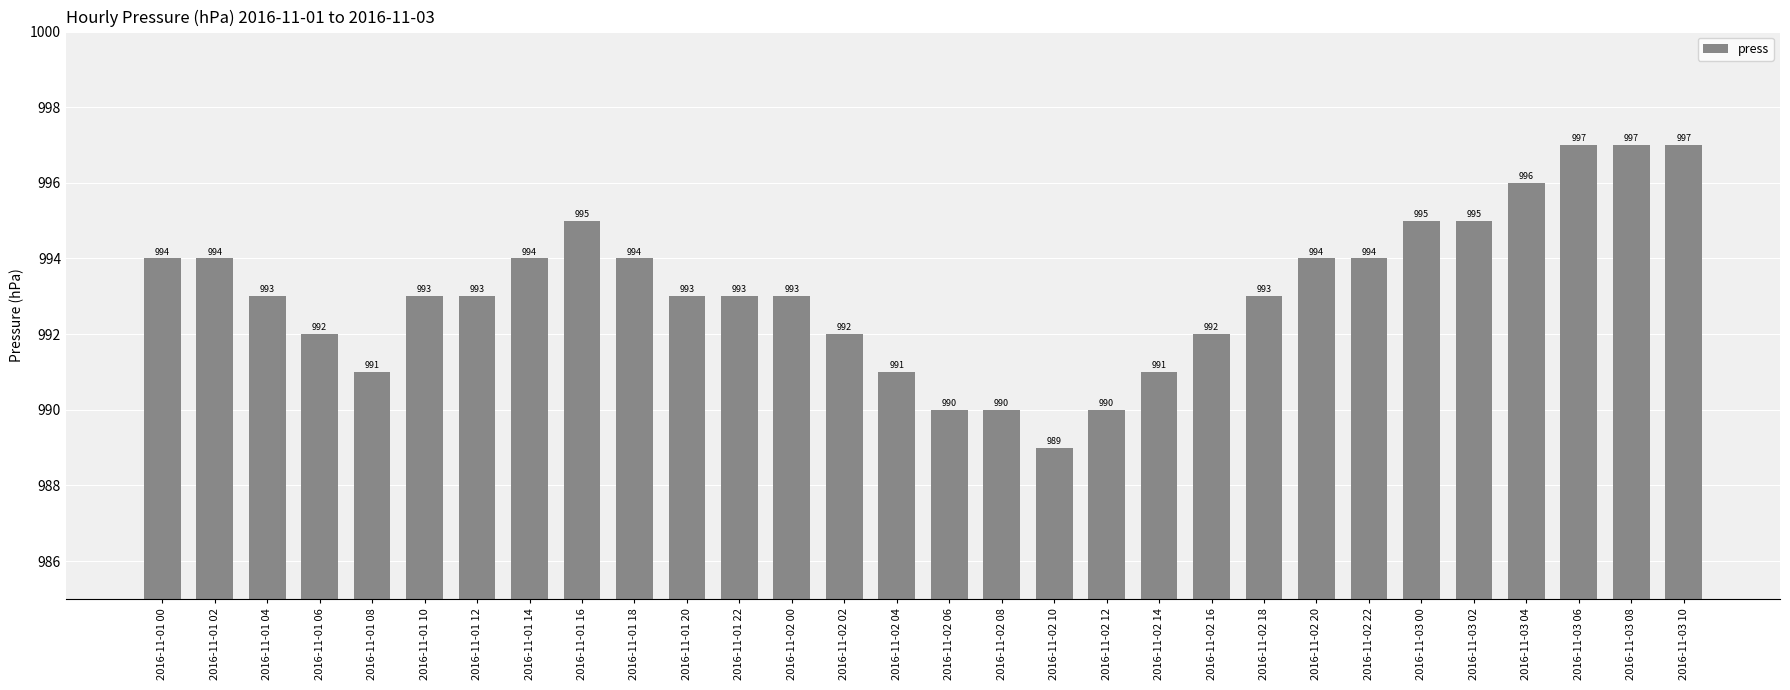

How many bars are there in total?

30